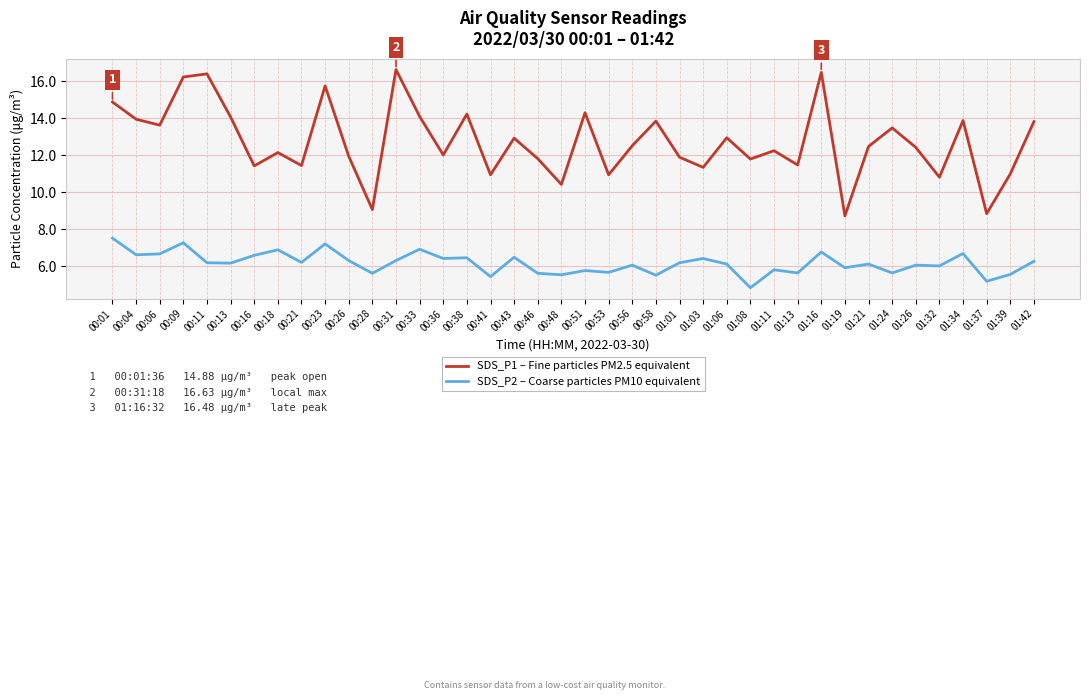

Between 00:04 and 01:03, which series saw the biggest shift?

SDS_P1 – Fine particles PM2.5 equivalent